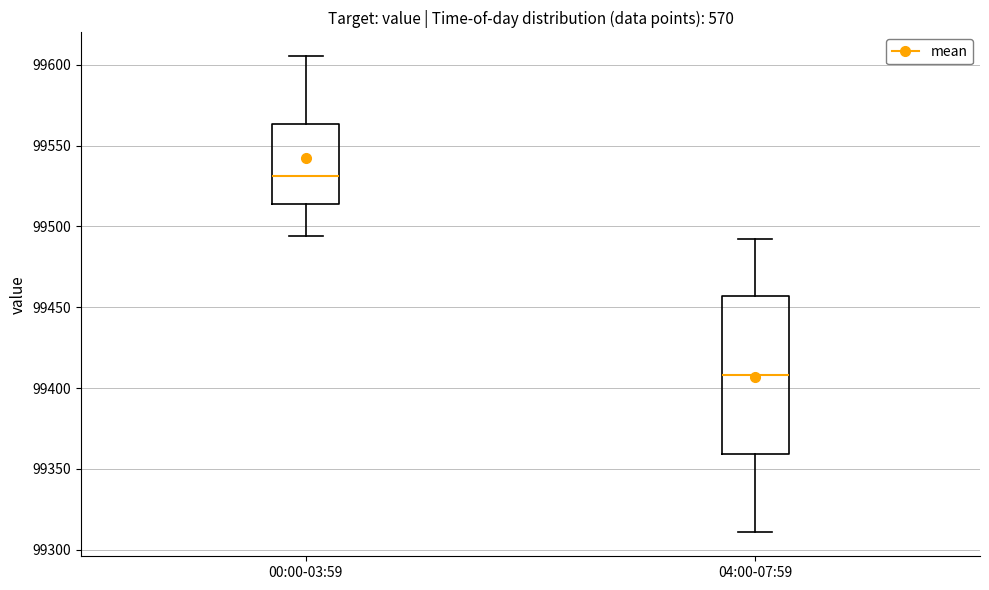

Comparing the boxes themselves (not the whiskers), which one is the tallest?

04:00-07:59